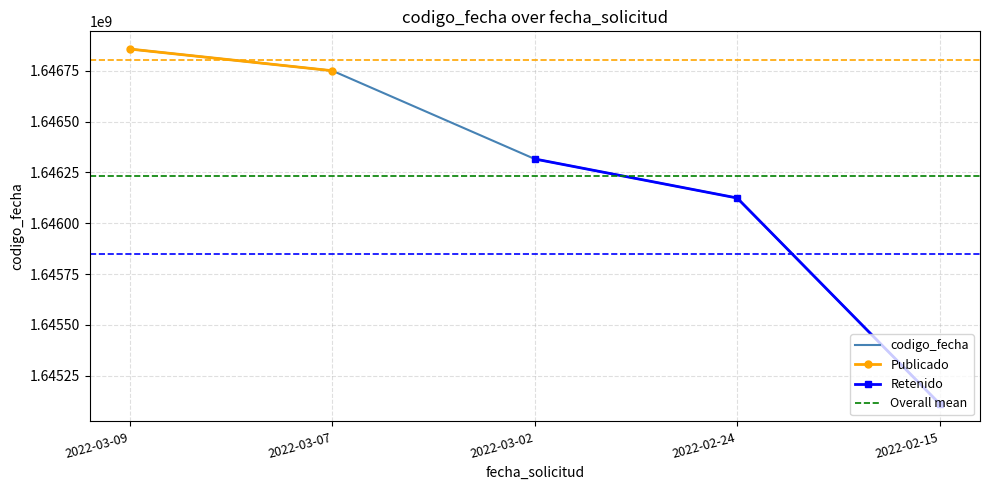

What is the sum of all values?

8231161021